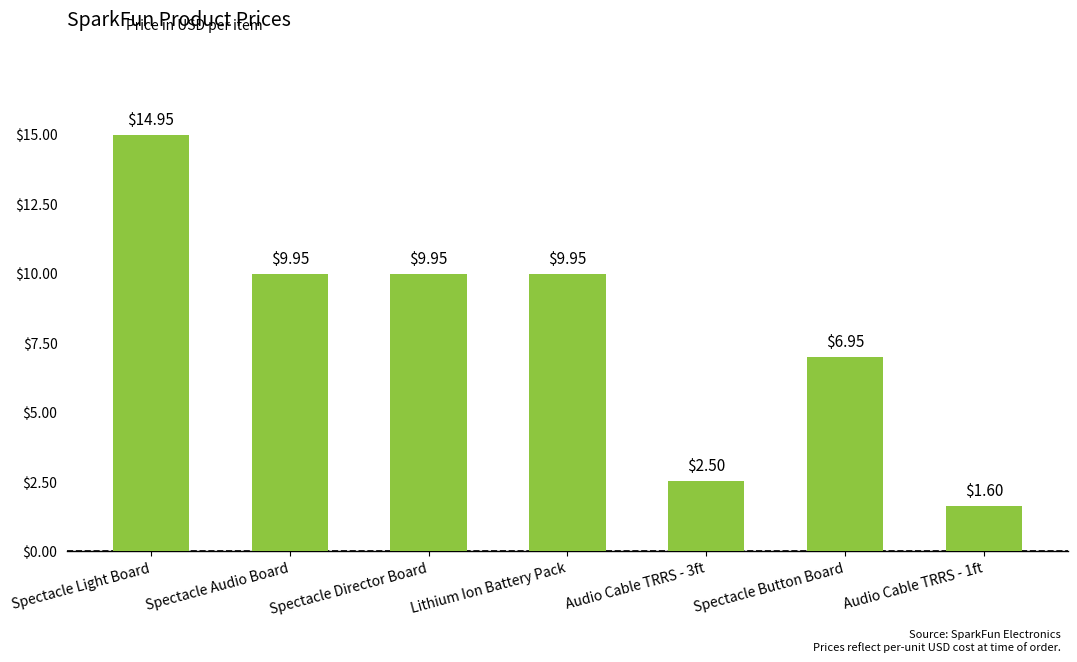

What is the sum of the values at Audio Cable TRRS - 1ft and Spectacle Light Board?

16.6